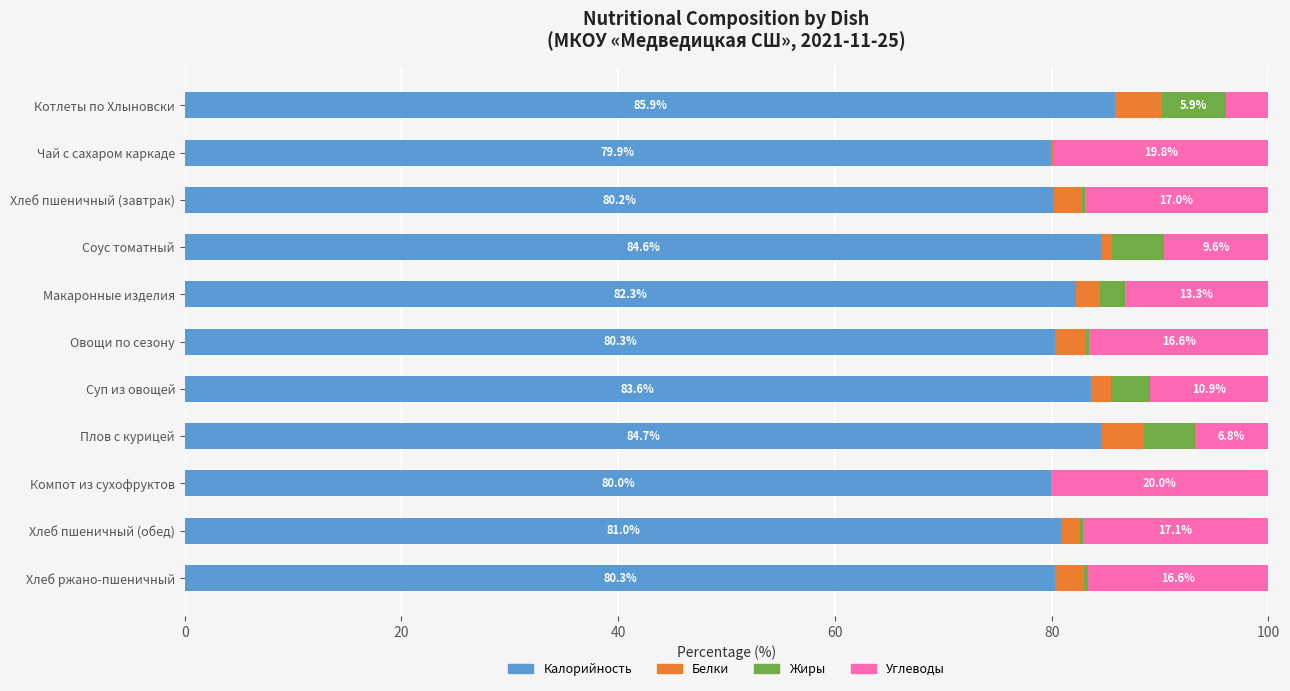

How many categories are shown in the chart?

11